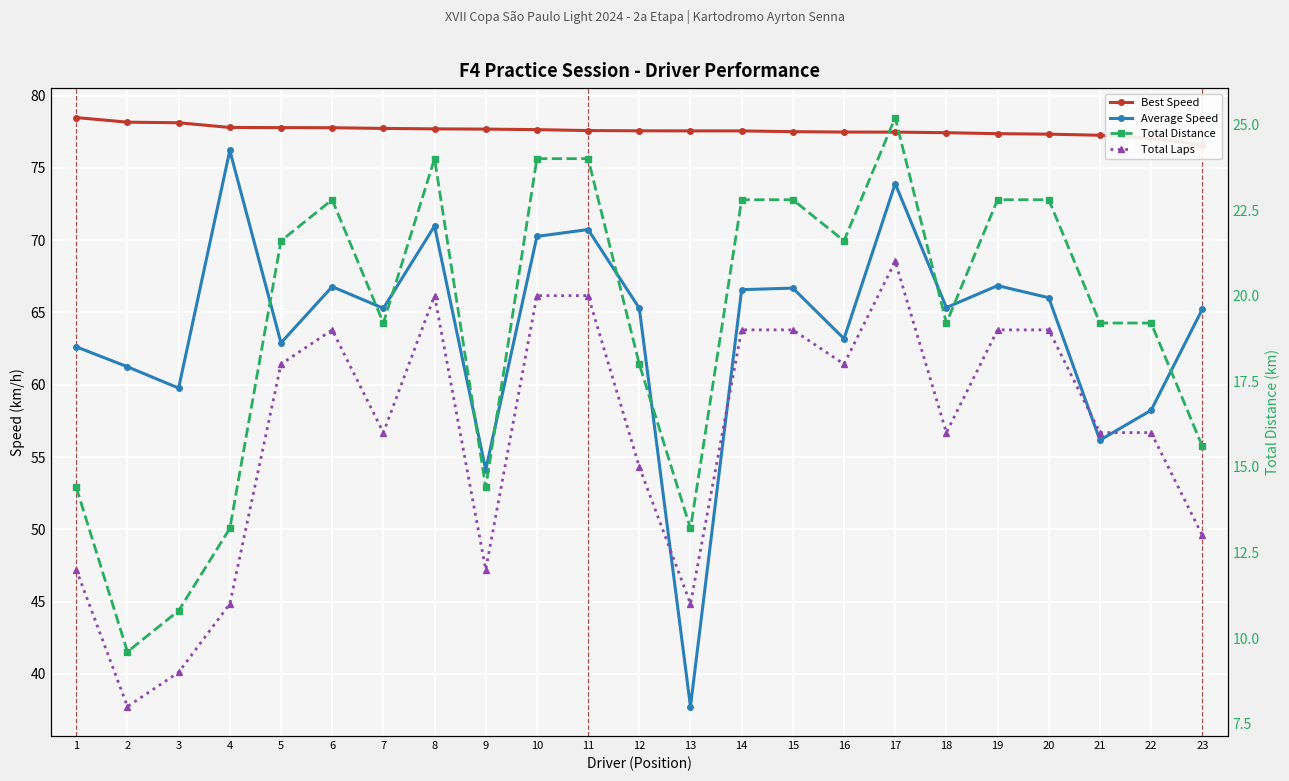

What is the difference between the maximum and minimum values in the Total Distance series?

15.6